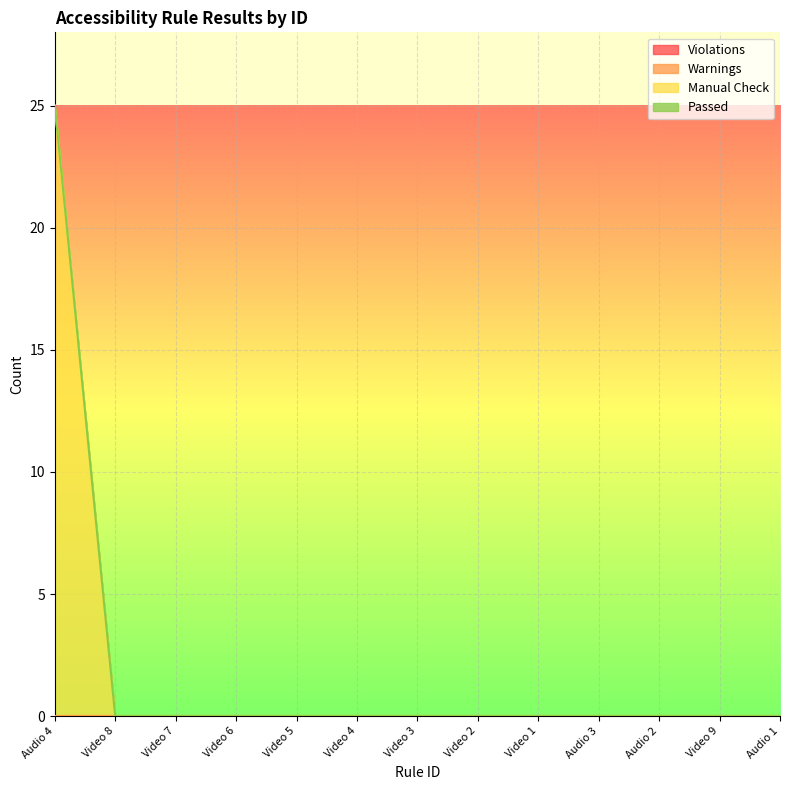

List the labels in order of Manual Check value, largest first.

Audio 4, Video 8, Video 7, Video 6, Video 5, Video 4, Video 3, Video 2, Video 1, Audio 3, Audio 2, Video 9, Audio 1